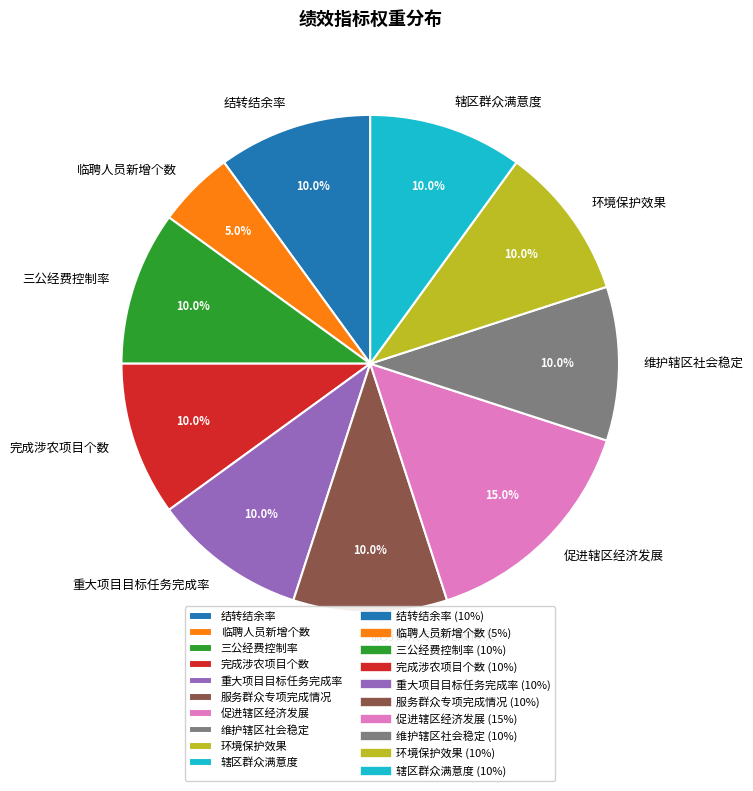

Does any single category account for the majority?

No